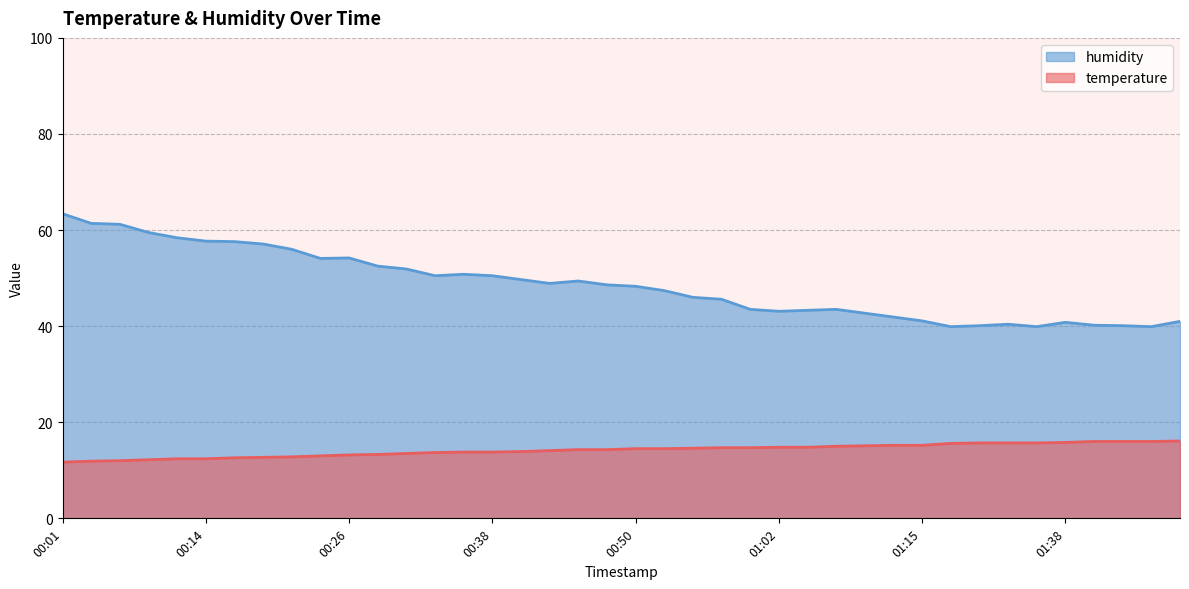

Which series has the largest total across all categories?

humidity